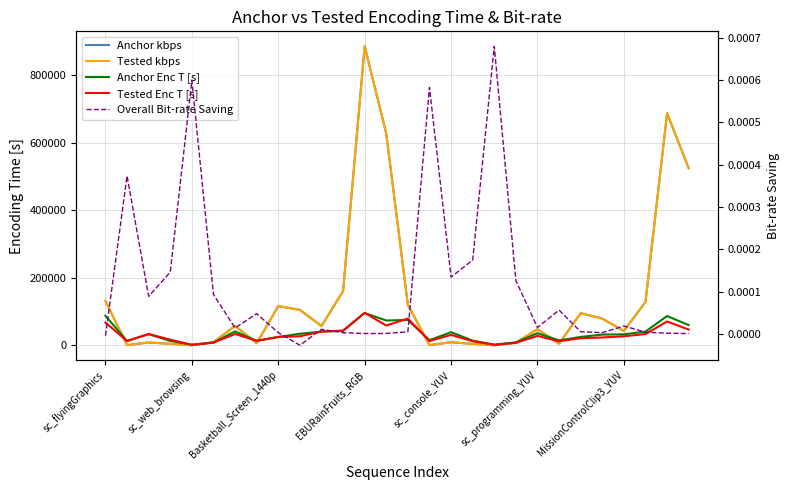

Where does the Anchor Enc T [s] series first go above 33457?

sc_flyingGraphics